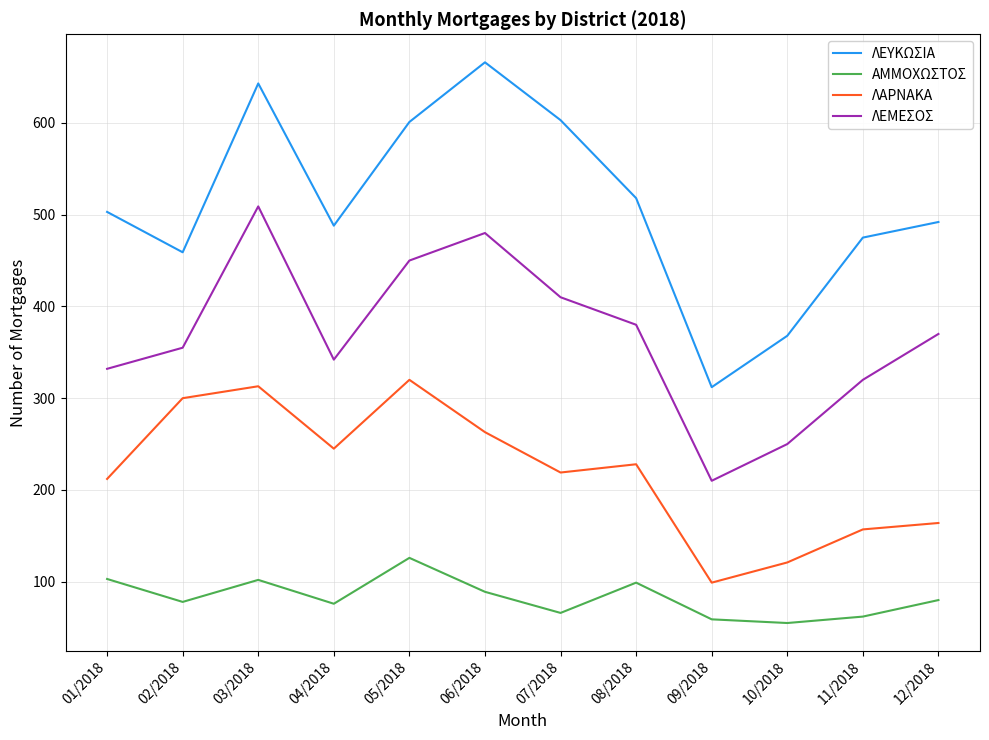

Count the number of data series in this chart.

4